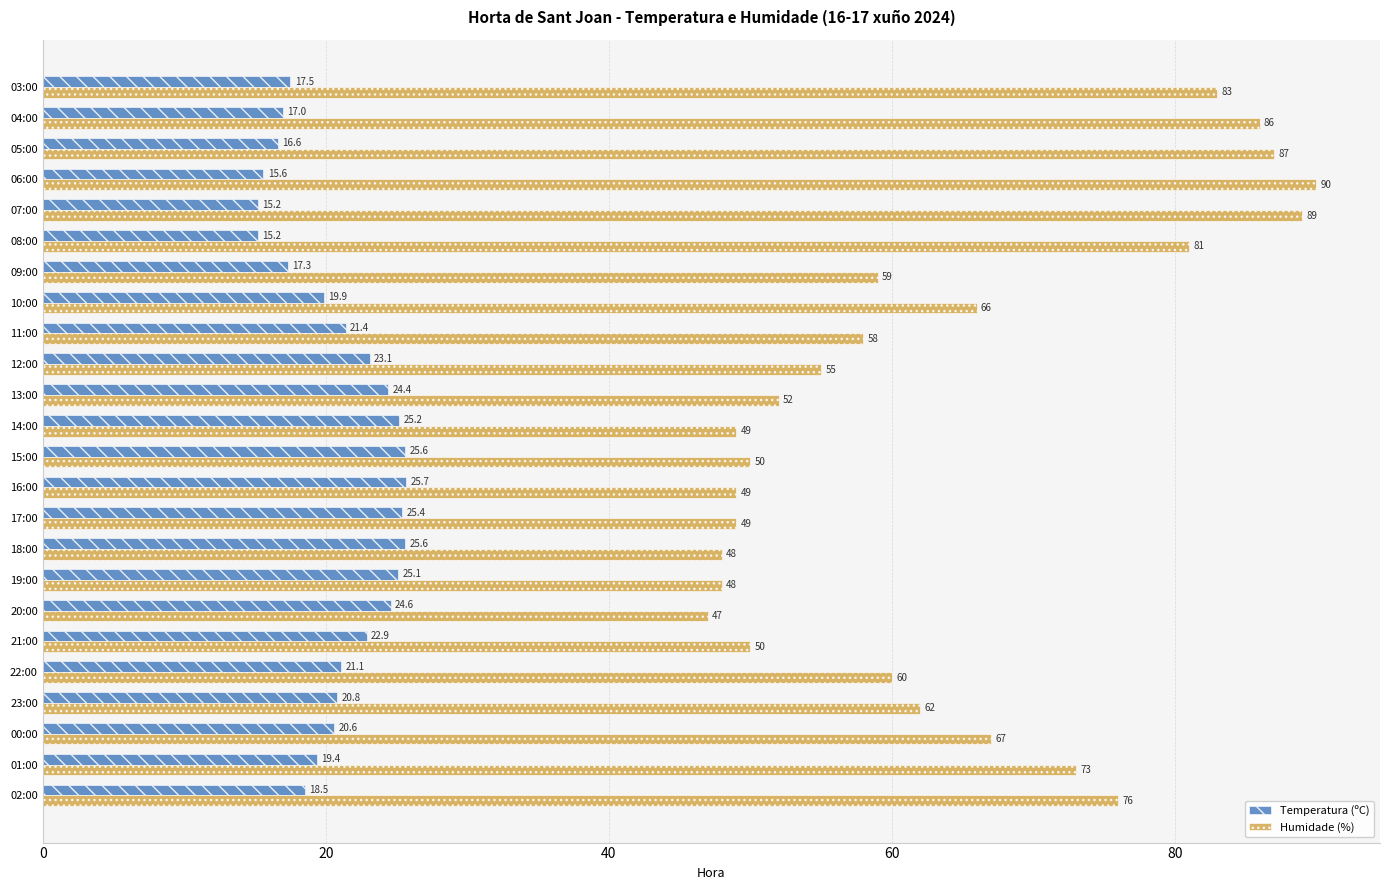

Rank the series by their maximum value, from lowest to highest.

Temperatura (ºC), Humidade (%)